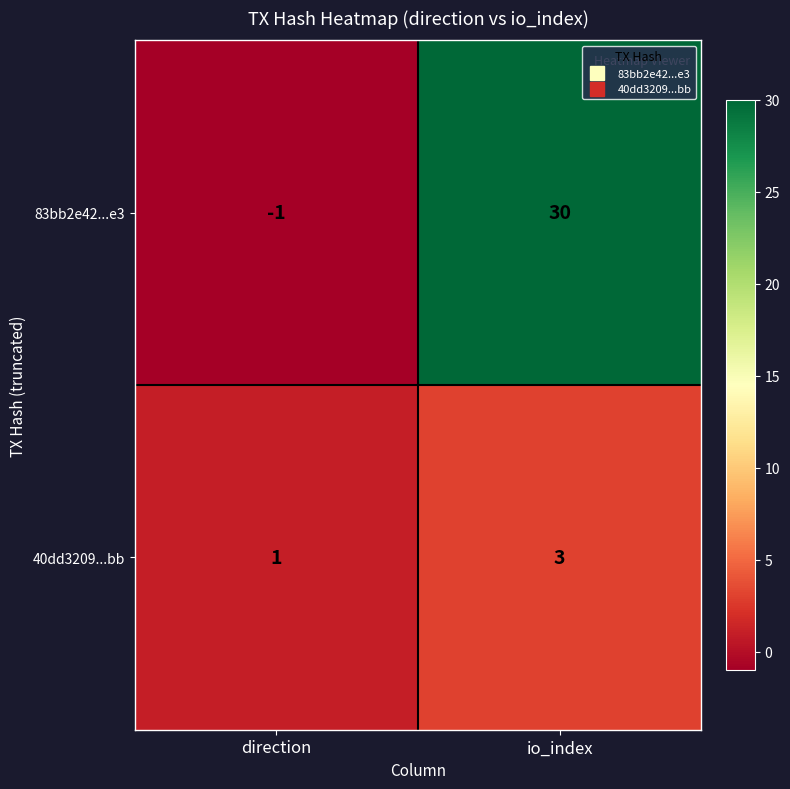

At which label does 83bb2e42...e3 reach its peak?

io_index